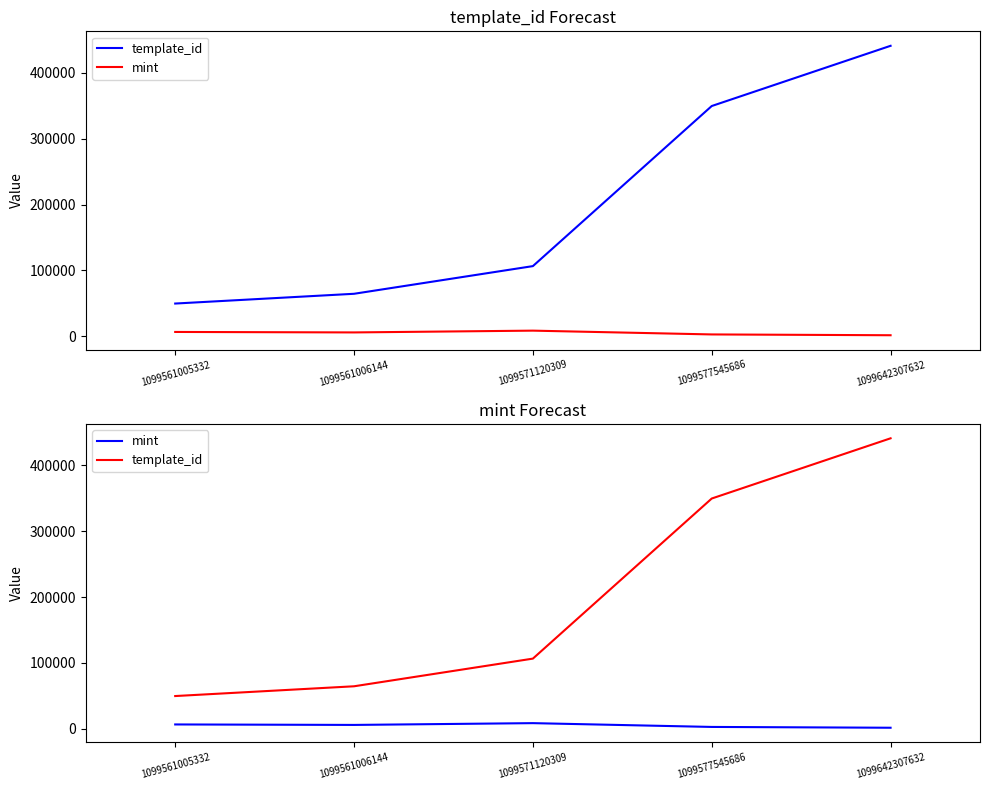

Where is the first local minimum for mint?

1099561006144